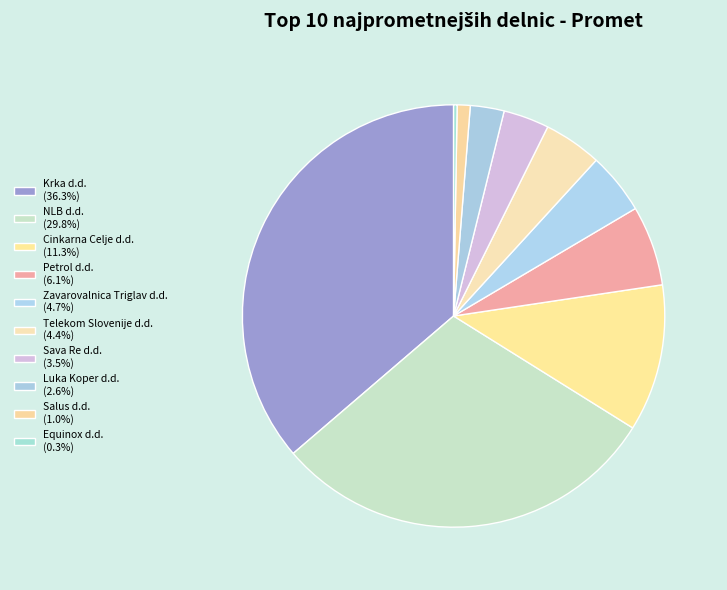

Is there a majority slice in this chart?

No